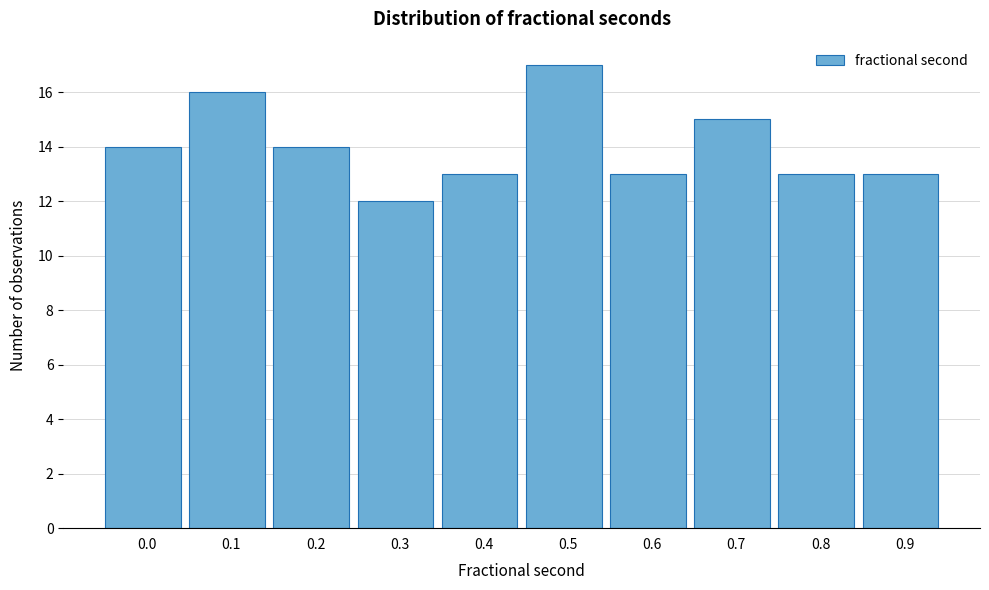

Reading right to left, extract all data points from this chart.

13	13	15	13	17	13	12	14	16	14